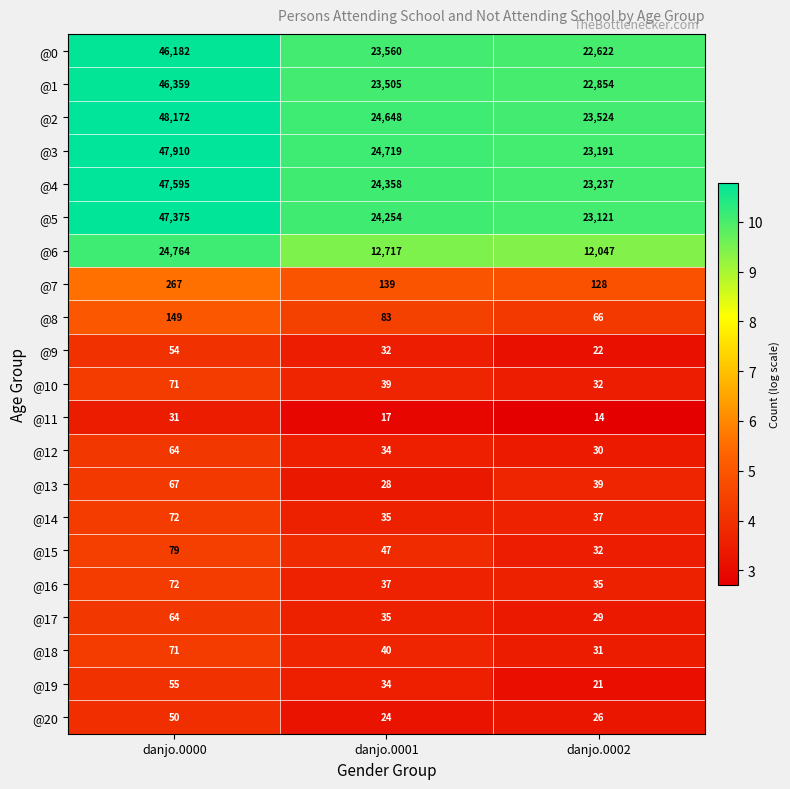

What is the difference between the maximum and second lowest values in the @17 series?

29